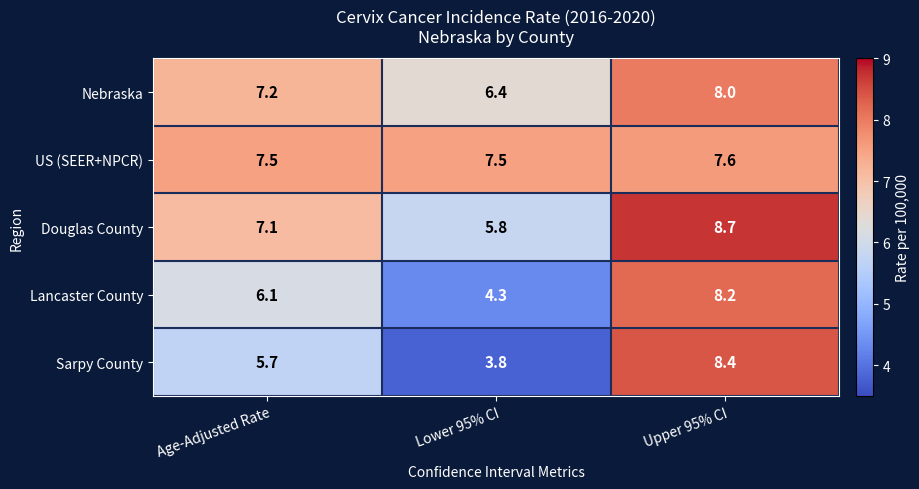

Which series has the largest total across all categories?

US (SEER+NPCR)